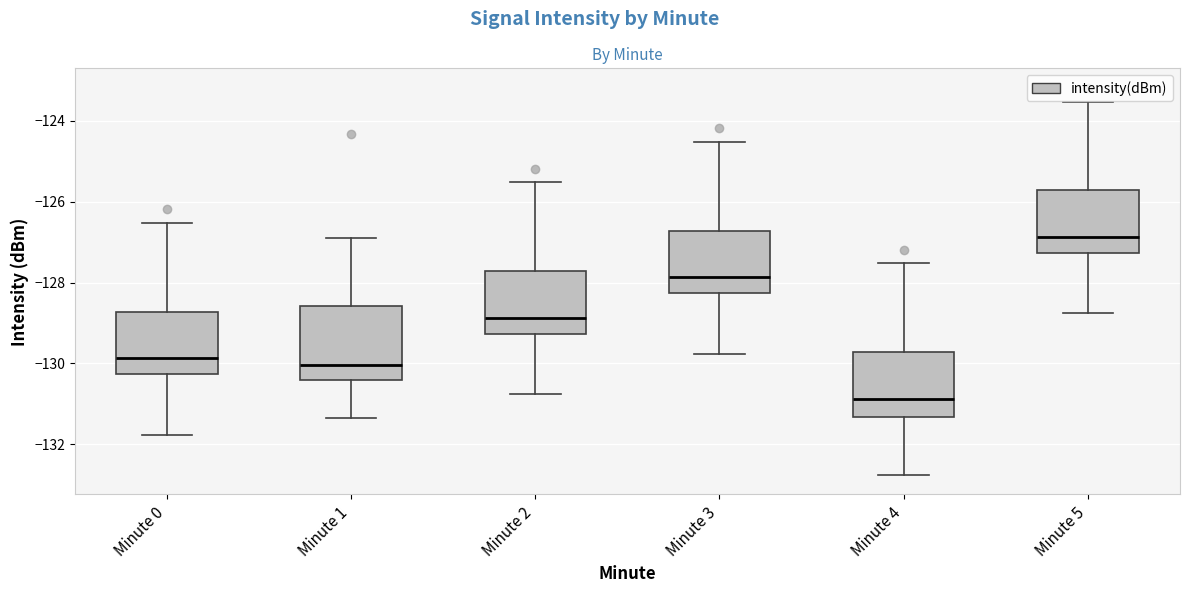

Where is the upper edge of the box for Minute 1 on the y-axis? The values are not printed on the chart, so give them approximately, as read against the axis.

-128.6